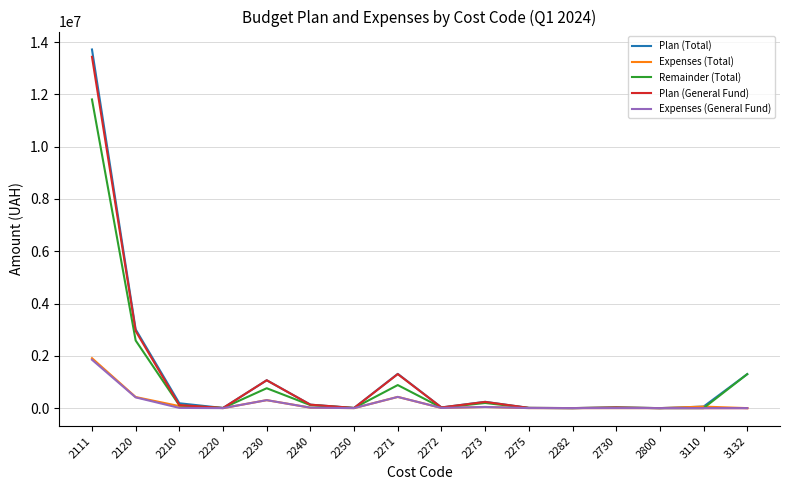

Which series has the largest range (max minus min)?

Plan (Total)